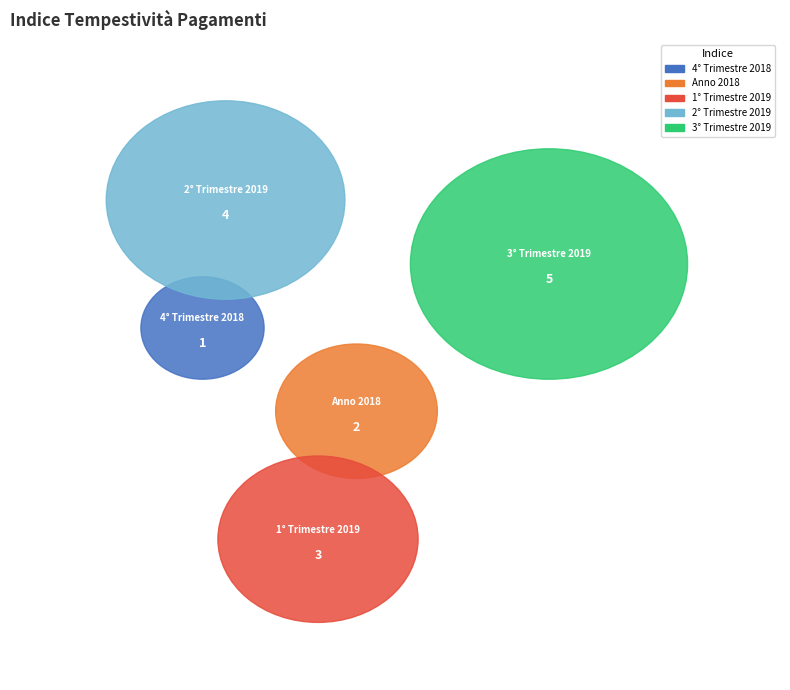

Which category has the biggest portion of the pie?

3° Trimestre 2019